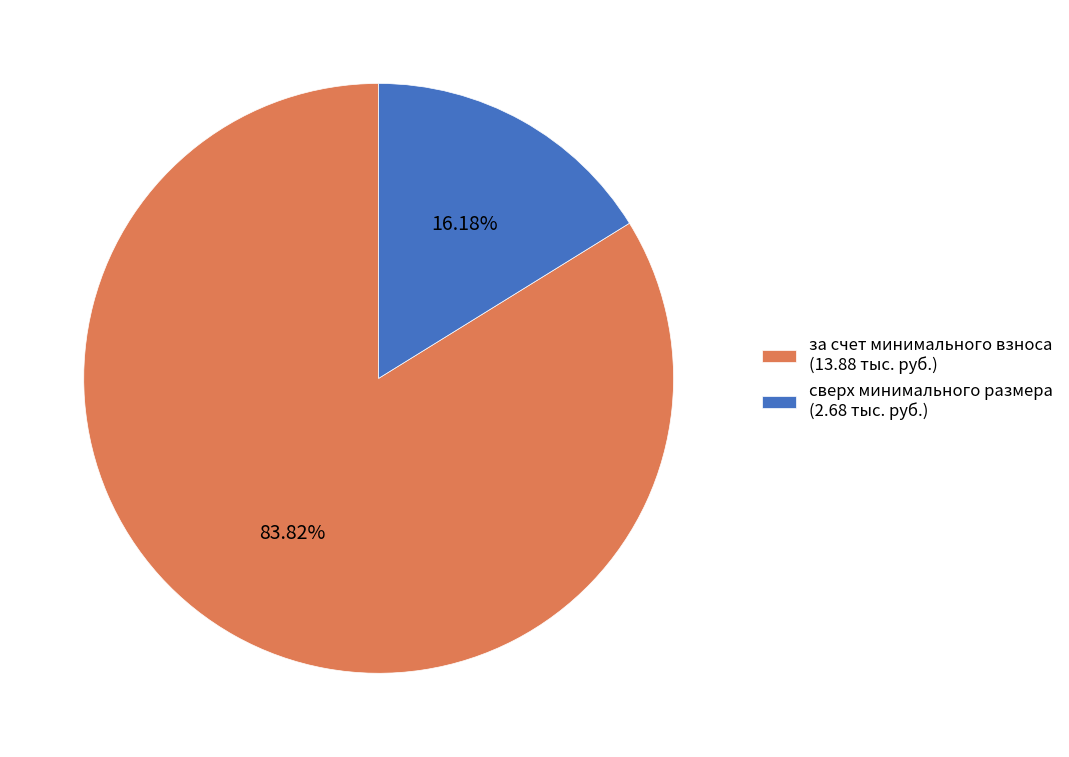

Between за счет минимального взноса (13.88 тыс. руб.) and сверх минимального размера (2.68 тыс. руб.), which is larger?

за счет минимального взноса (13.88 тыс. руб.)